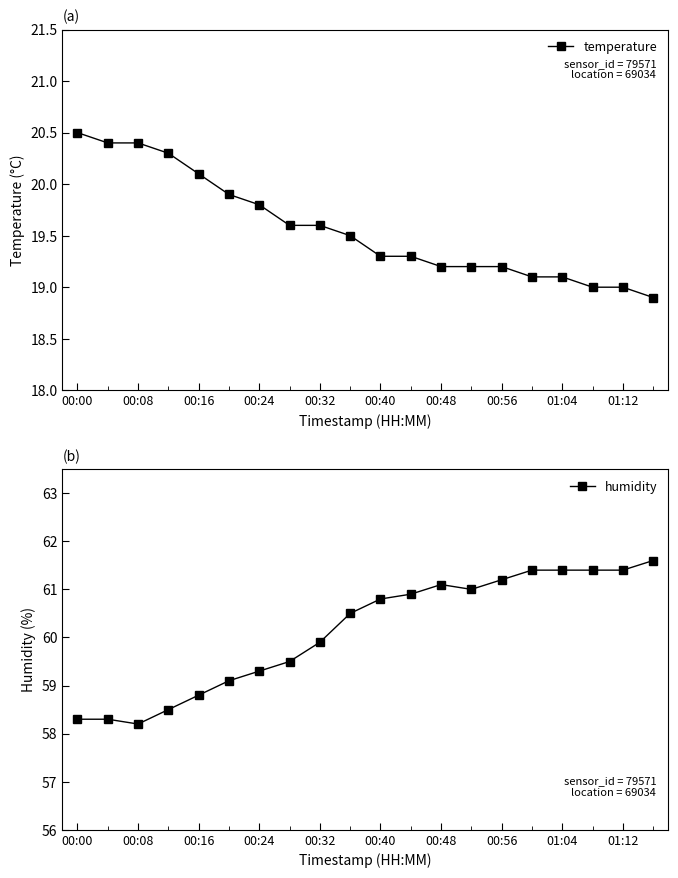

List the series in order of their peak value, highest first.

humidity, temperature